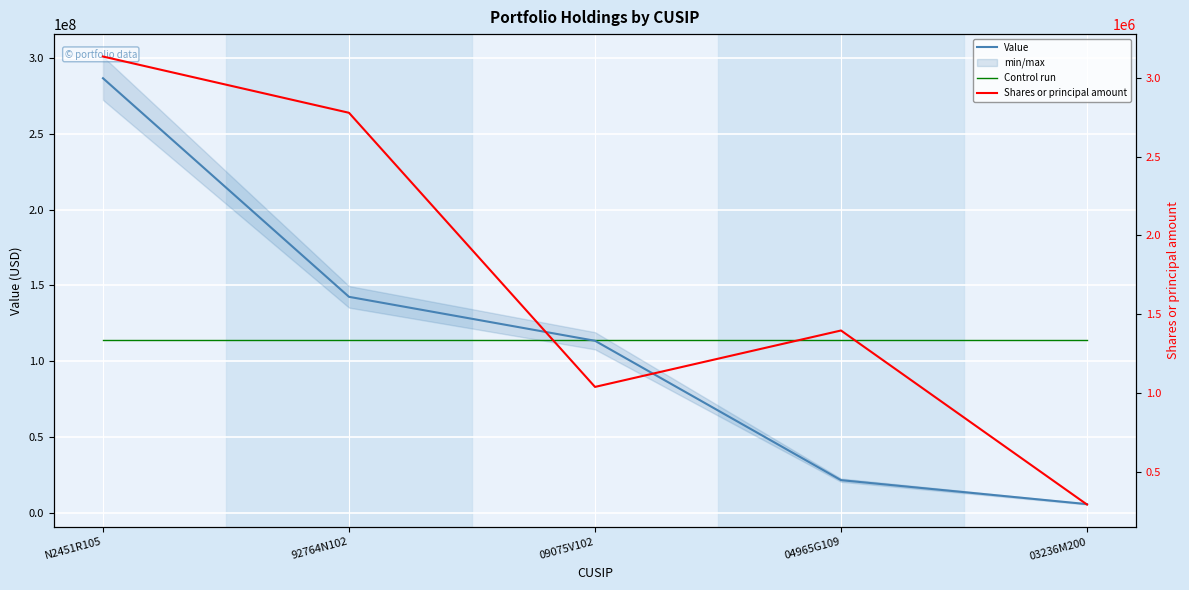

What are all the series names shown in the legend?

Value, Control run, Shares or principal amount